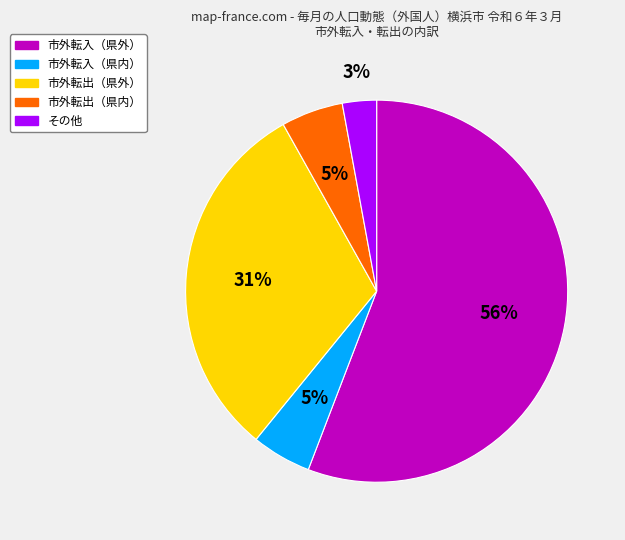

To the nearest percent, what is the average slice percentage?

20%